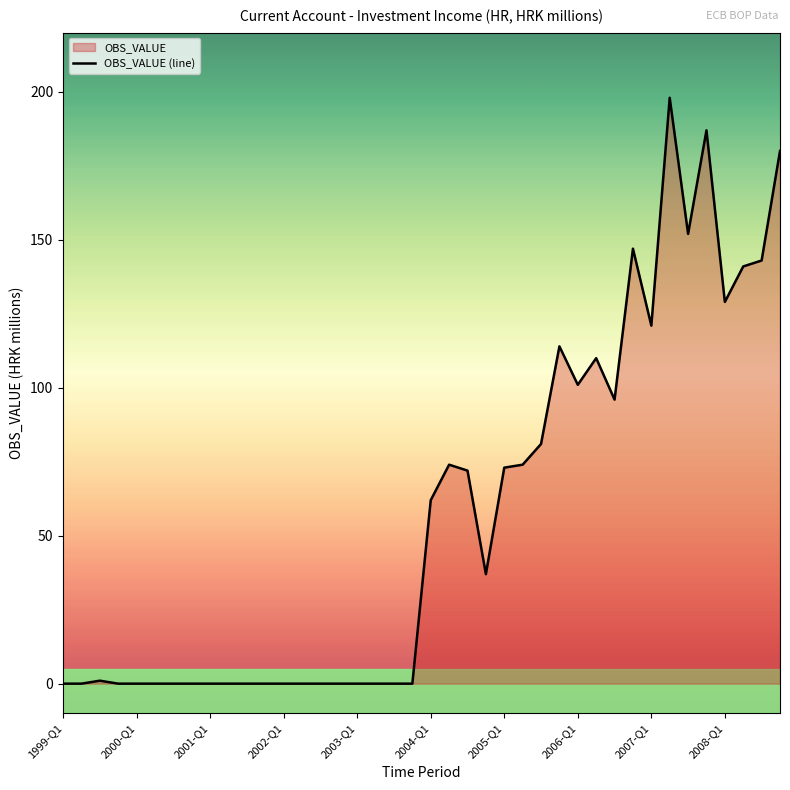

What is the maximum value shown in the chart?

198